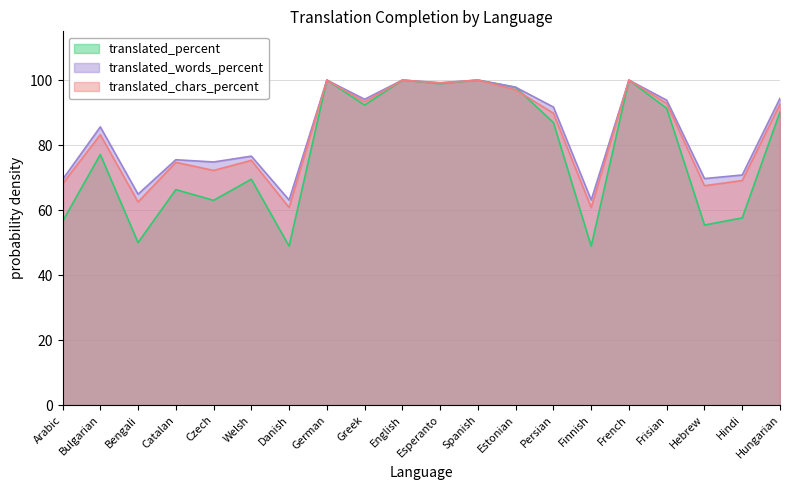

Count the number of data series in this chart.

3